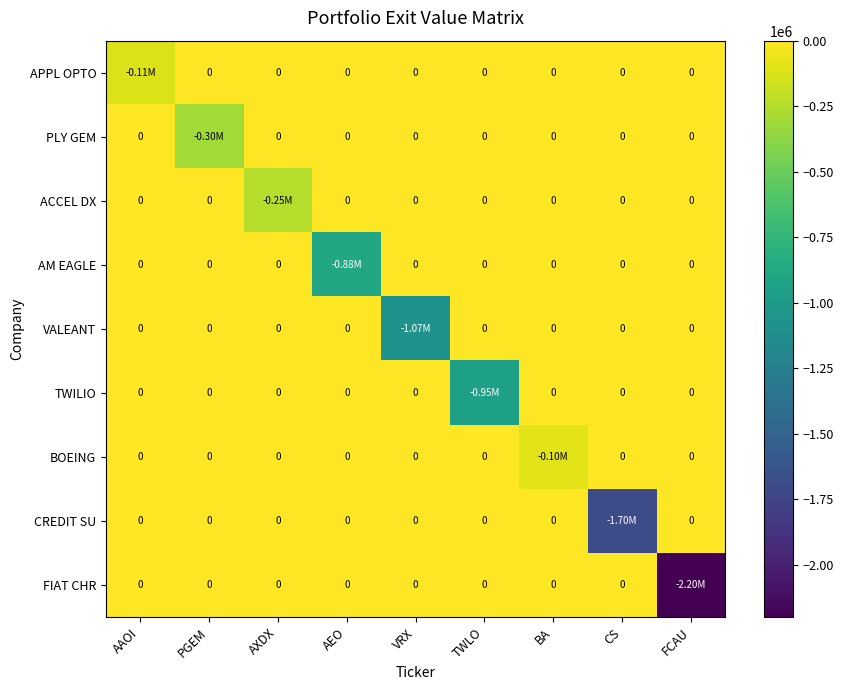

Which series changed the most between TWLO and CS?

CREDIT SU